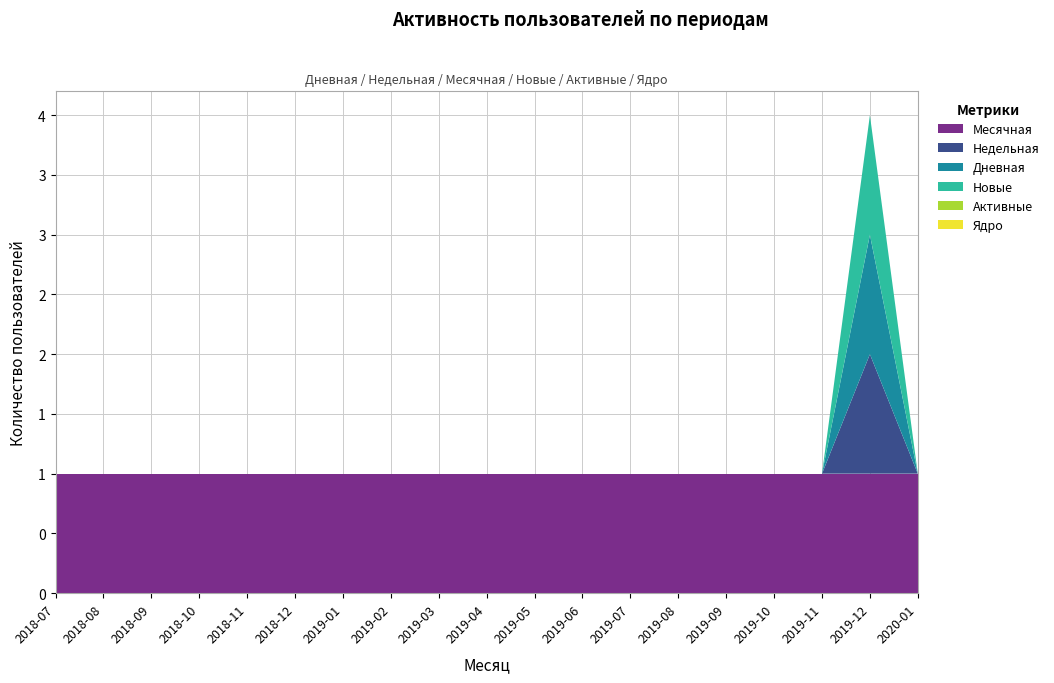

Reading right to left, what are all the values shown in this chart?

Месячная: 1	1	1	1	1	1	1	1	1	1	1	1	1	1	1	1	1	1	1
Недельная: 0	1	0	0	0	0	0	0	0	0	0	0	0	0	0	0	0	0	0
Дневная: 0	1	0	0	0	0	0	0	0	0	0	0	0	0	0	0	0	0	0
Новые: 0	1	0	0	0	0	0	0	0	0	0	0	0	0	0	0	0	0	0
Активные: 0	0	0	0	0	0	0	0	0	0	0	0	0	0	0	0	0	0	0
Ядро: 0	0	0	0	0	0	0	0	0	0	0	0	0	0	0	0	0	0	0